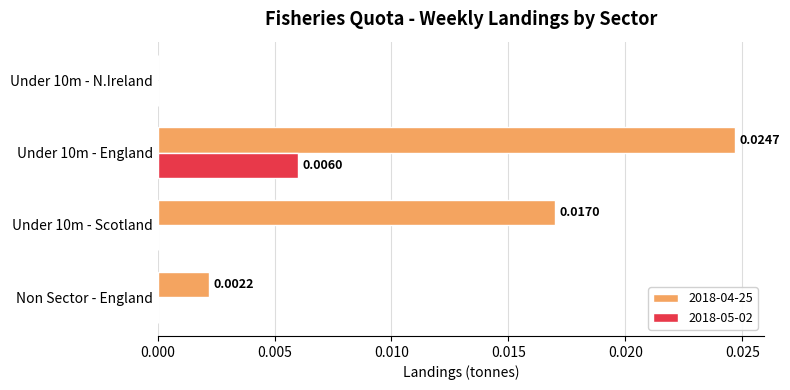

Rank the series by their maximum value, from highest to lowest.

2018-04-25, 2018-05-02